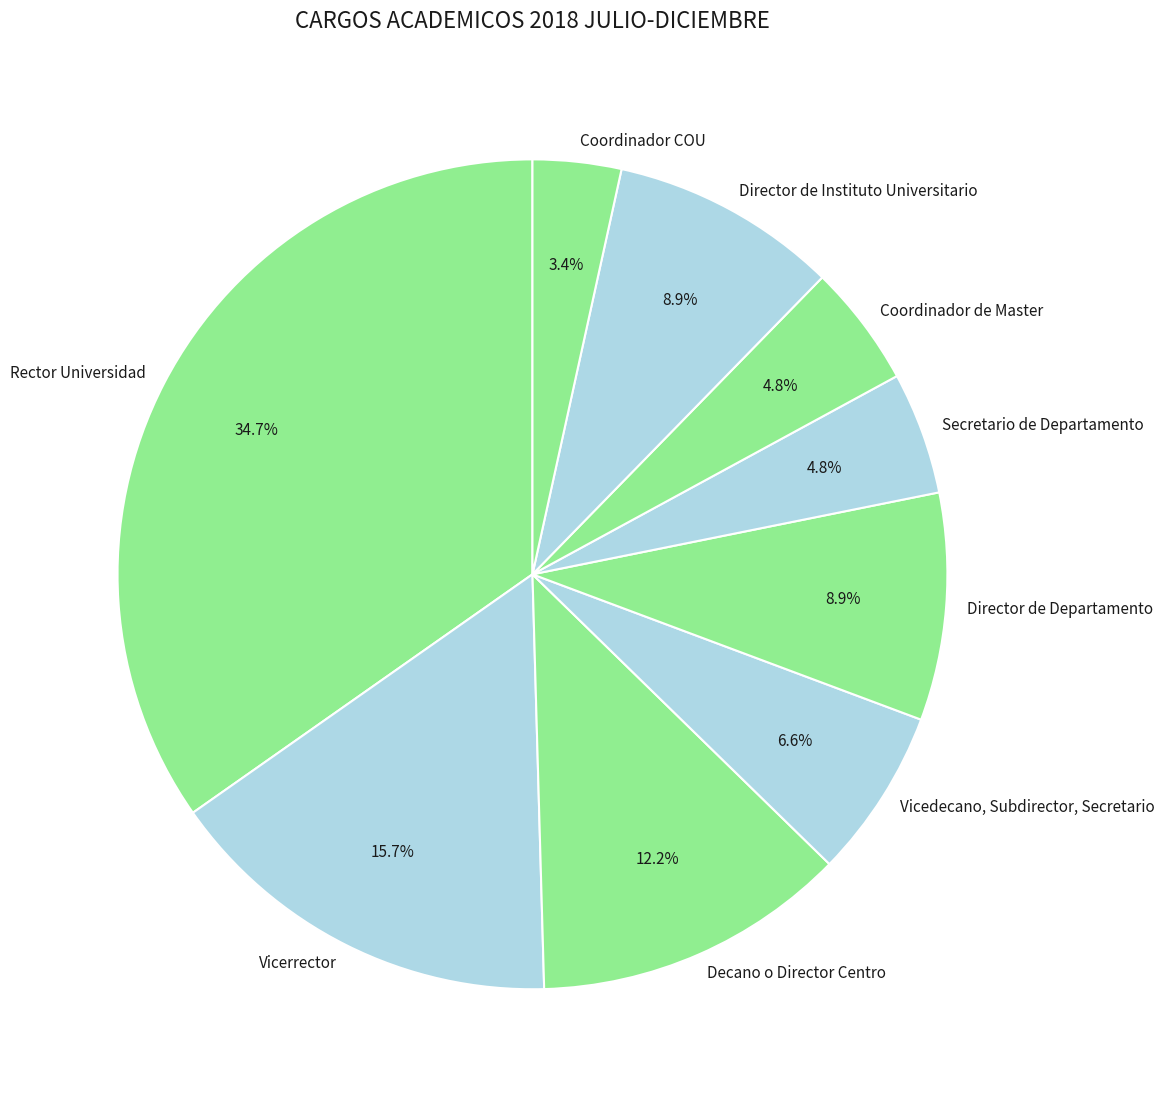

Is there any slice that represents more than half of the pie?

No